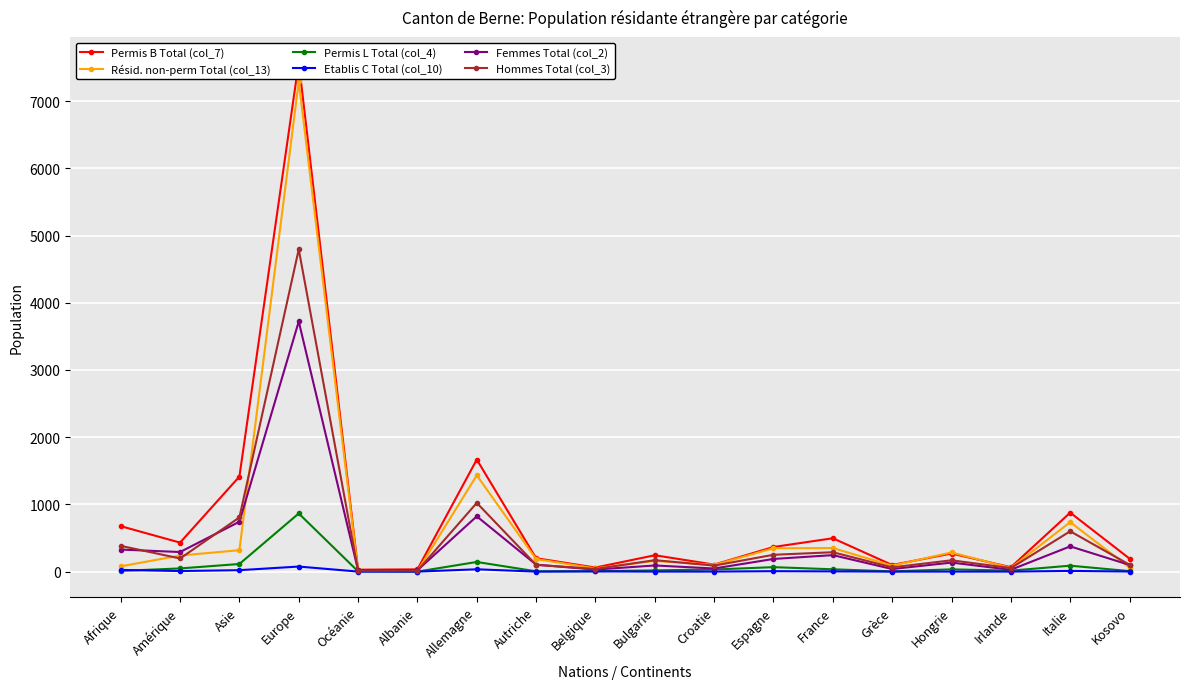

The value of Etablis C Total (col_10) at Afrique is 25. True or false?

True